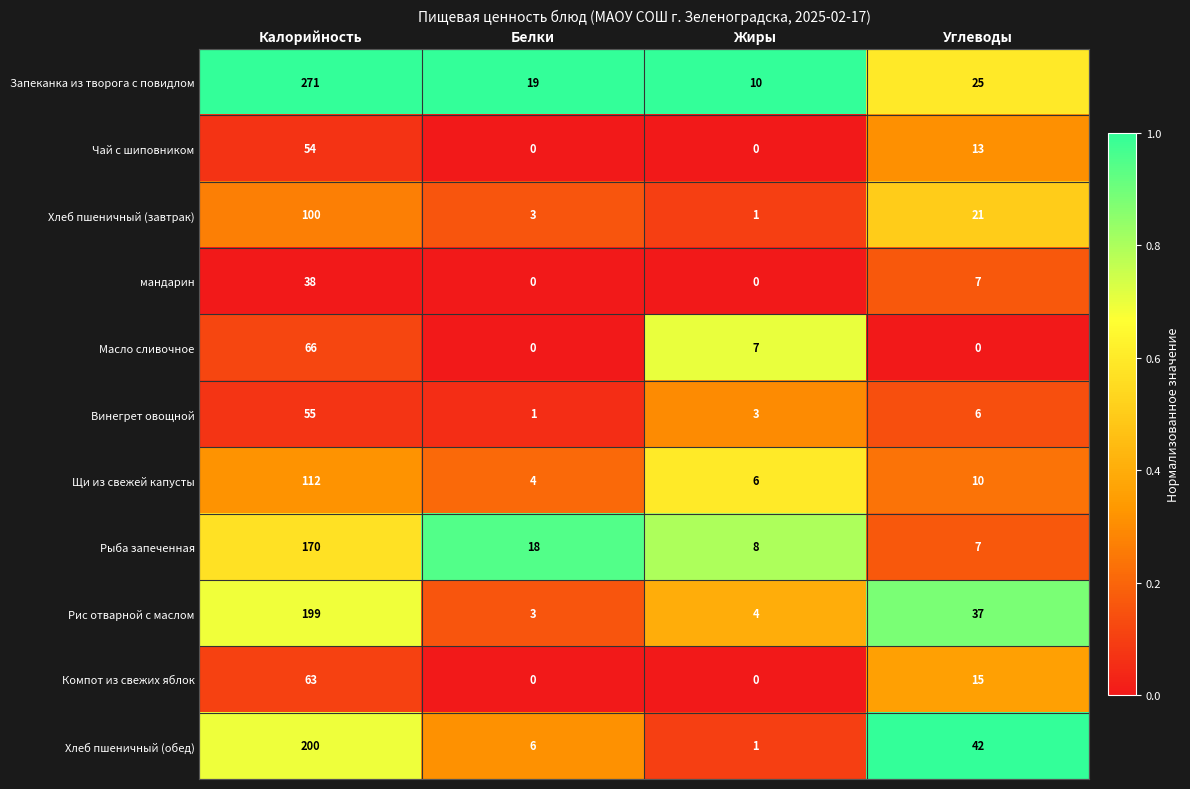

What is the difference between the Хлеб пшеничный (обед) values at Углеводы and Белки?

36